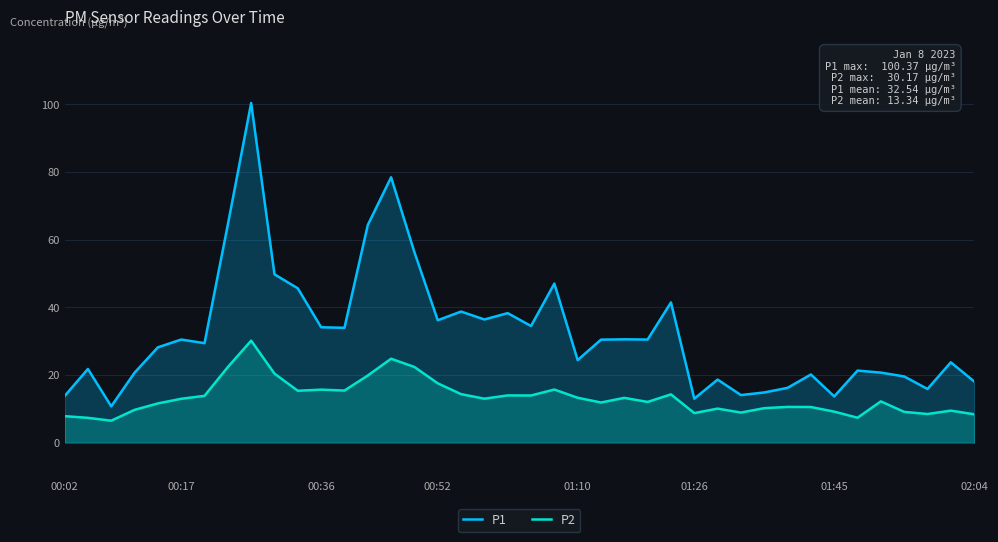

True or false: P2 has more than 2 interior local peaks.

True